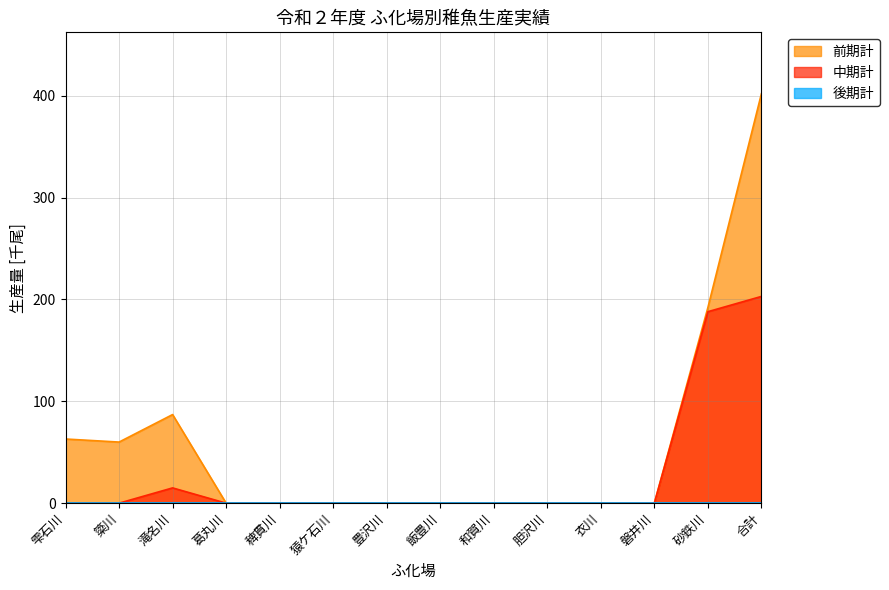

The 中期計 series shows 119 at 磐井川. True or false?

False